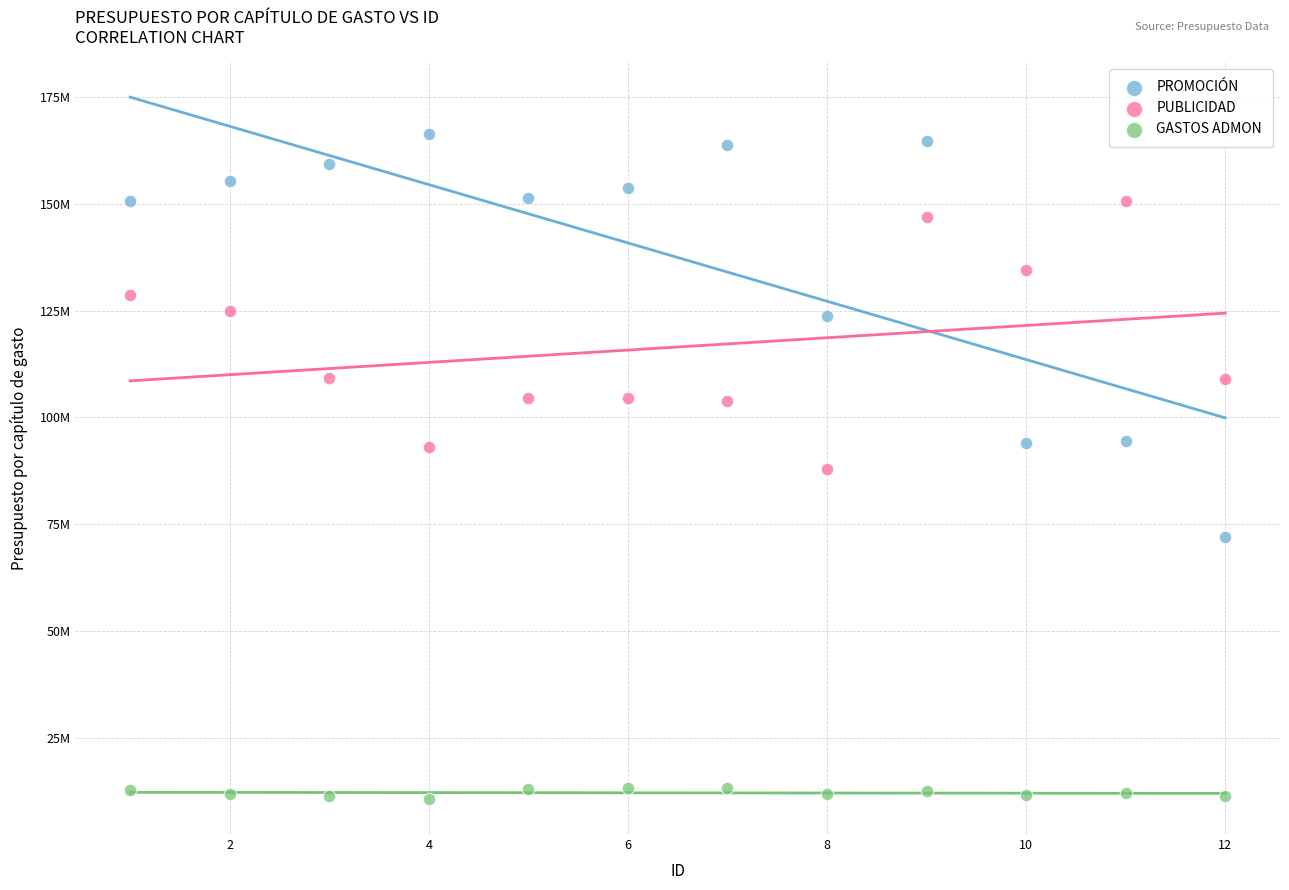

Which series reaches the maximum Y coordinate?

PROMOCIÓN